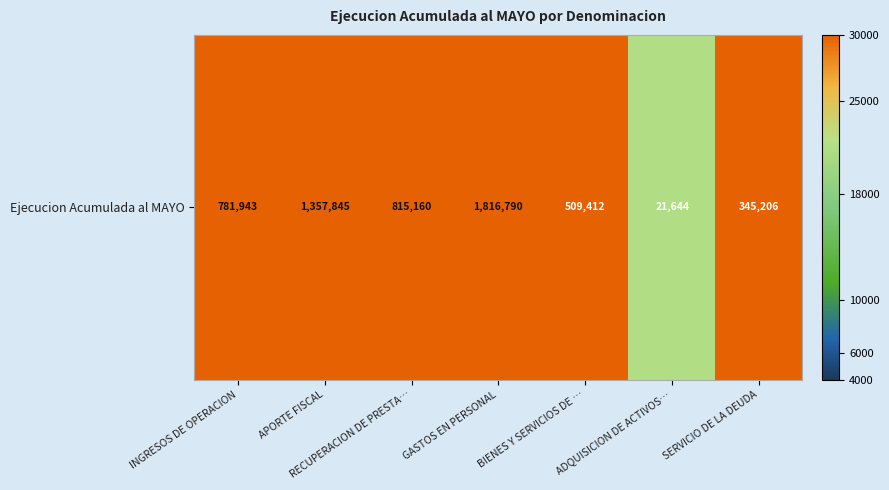

How many distinct data groups are displayed?

1